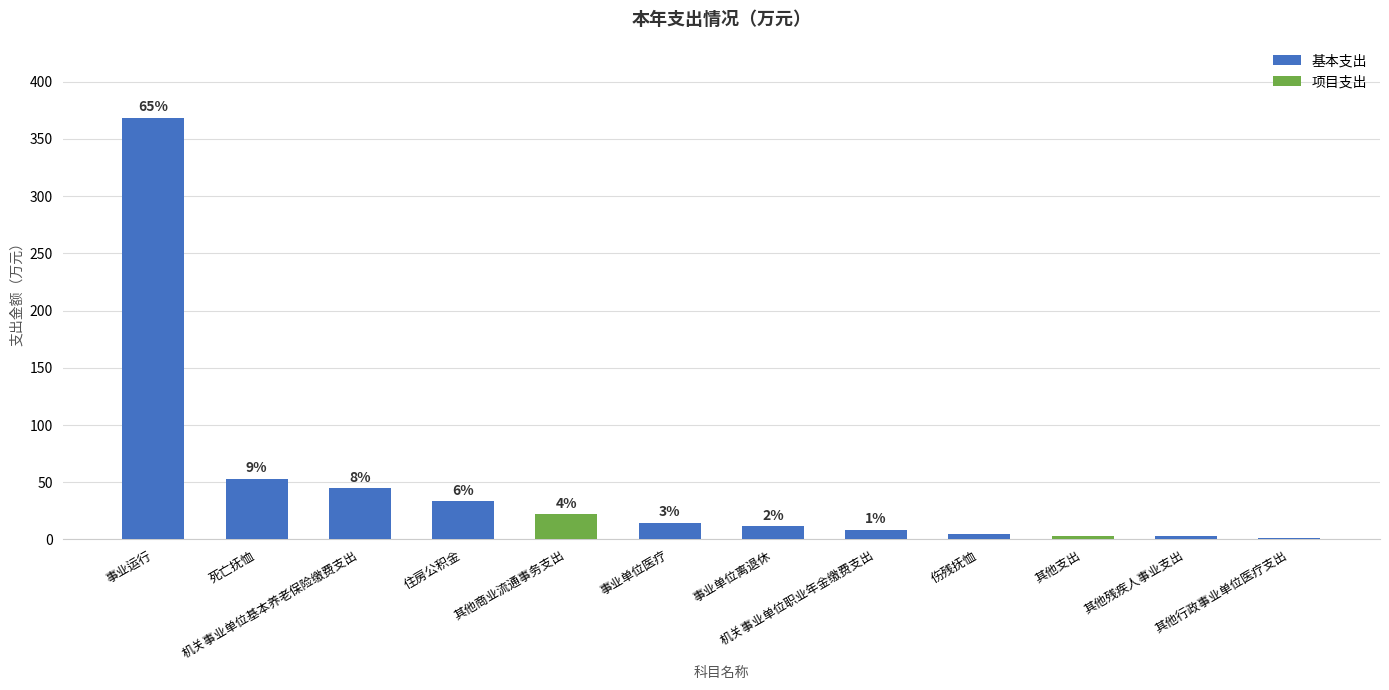

What is the sum of all 基本支出 values?

543.0